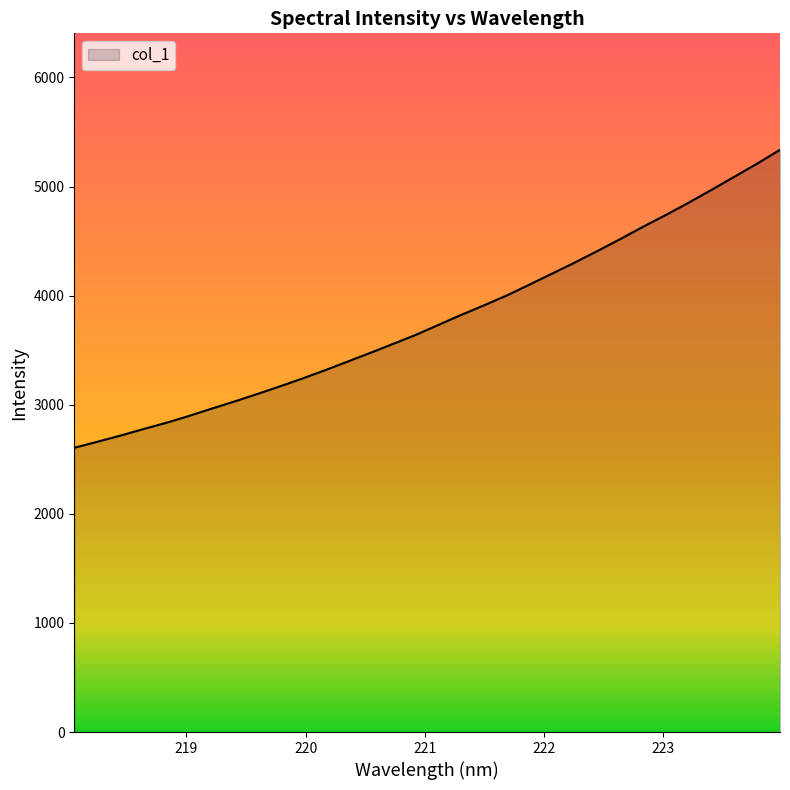

What is the smallest value displayed?

2605.4